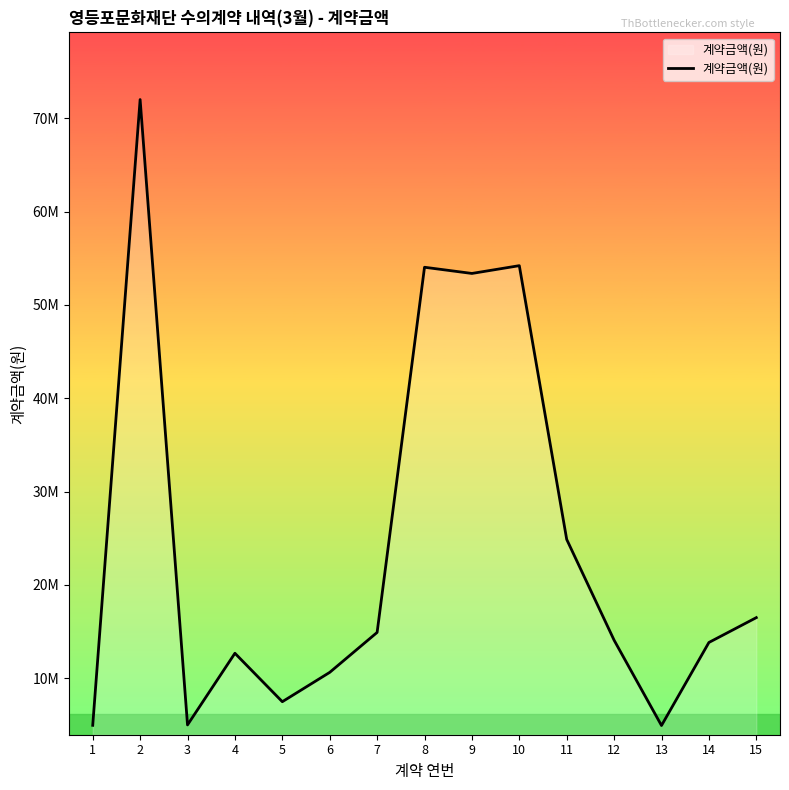

Does the chart have visible grid lines?

No